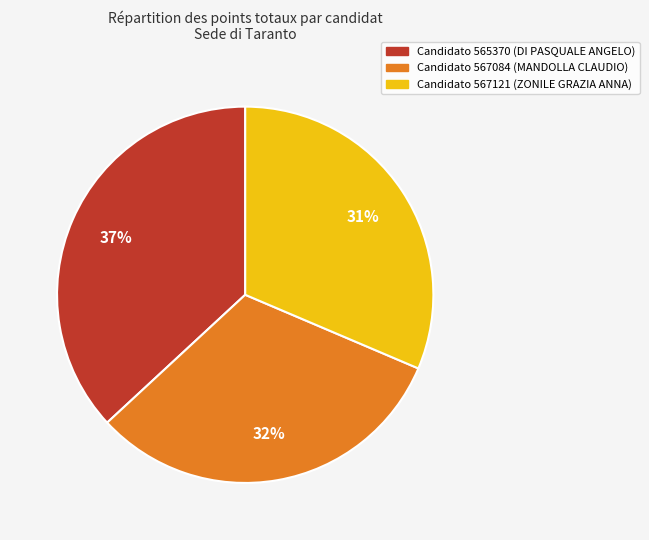

To the nearest percent, what is the average slice percentage?

33%